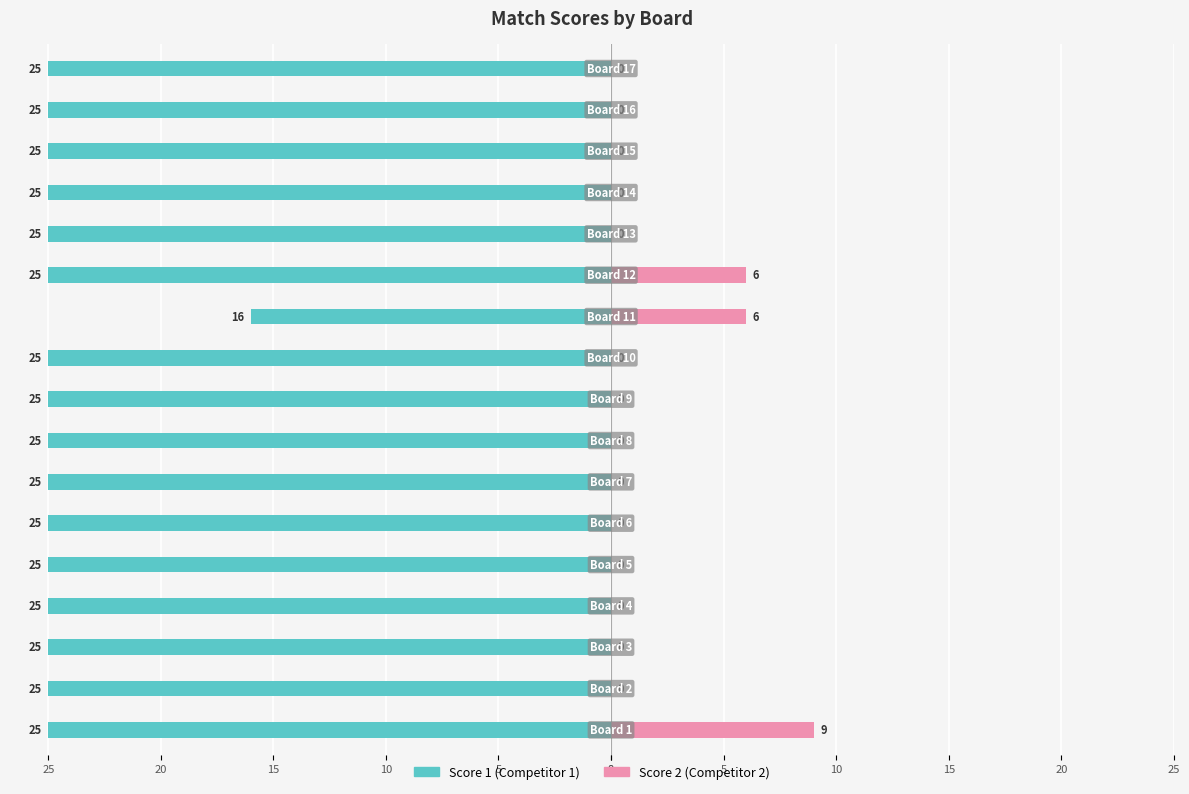

Are the bars grouped side by side (vs. stacked)?

Yes